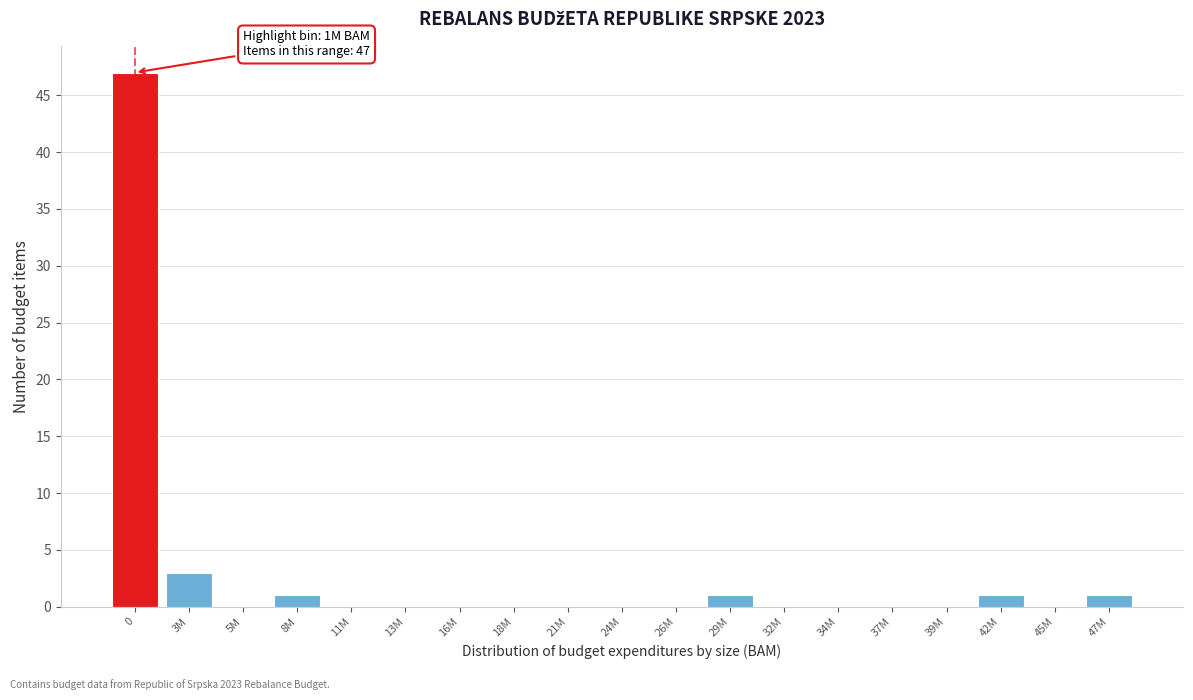

Reading right to left, extract all data points from this chart.

47M=1	45M=0	42M=1	39M=0	37M=0	34M=0	32M=0	29M=1	26M=0	24M=0	21M=0	18M=0	16M=0	13M=0	11M=0	8M=1	5M=0	3M=3	0=47